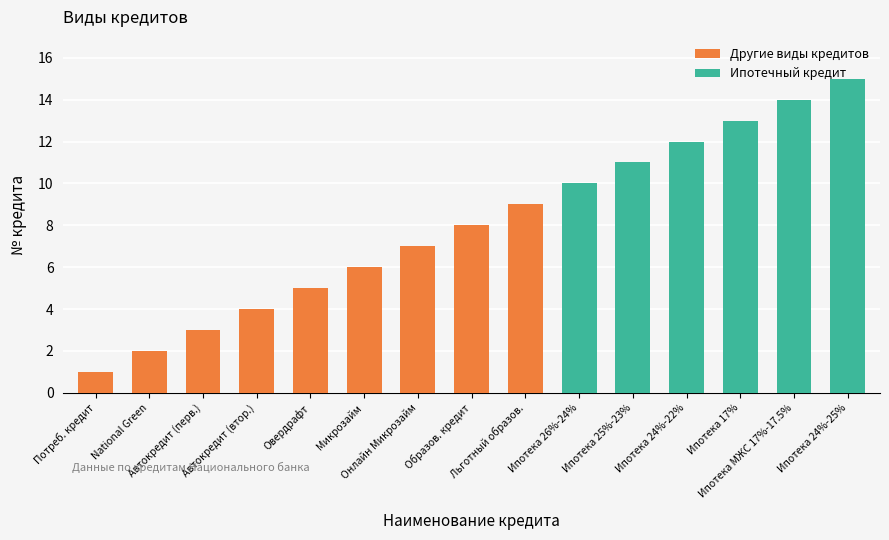

What is the sum of all Другие виды кредитов values?

45